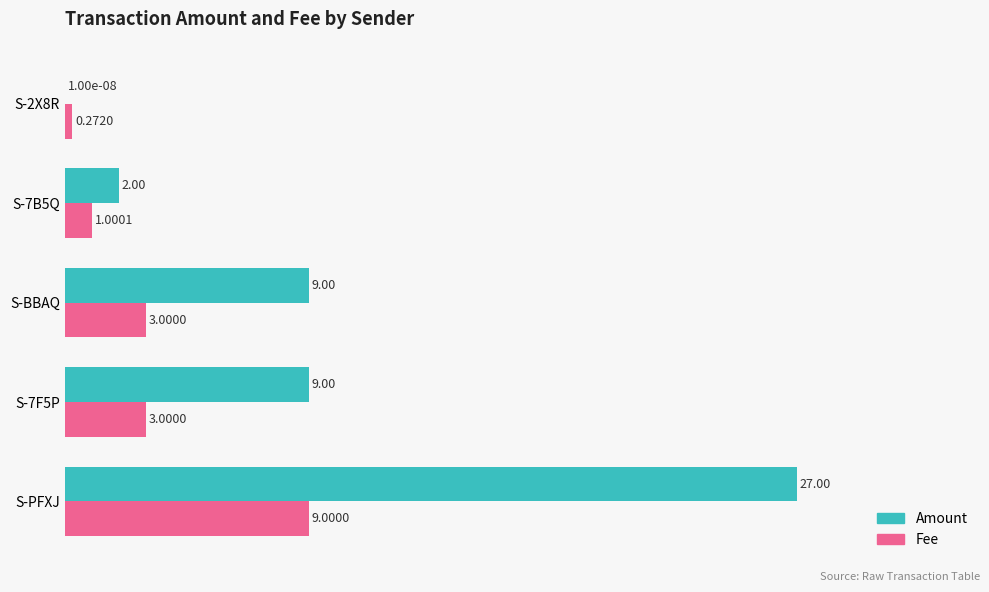

At which category is the sum across all series the highest?

S-PFXJ